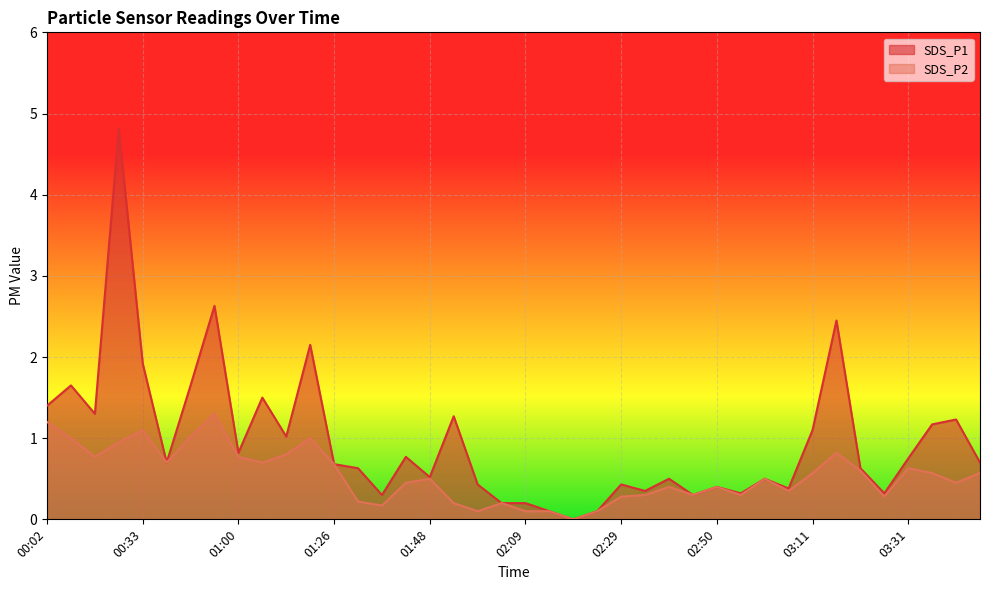

What is the difference between the second highest and second lowest values in the SDS_P2 series?

1.1